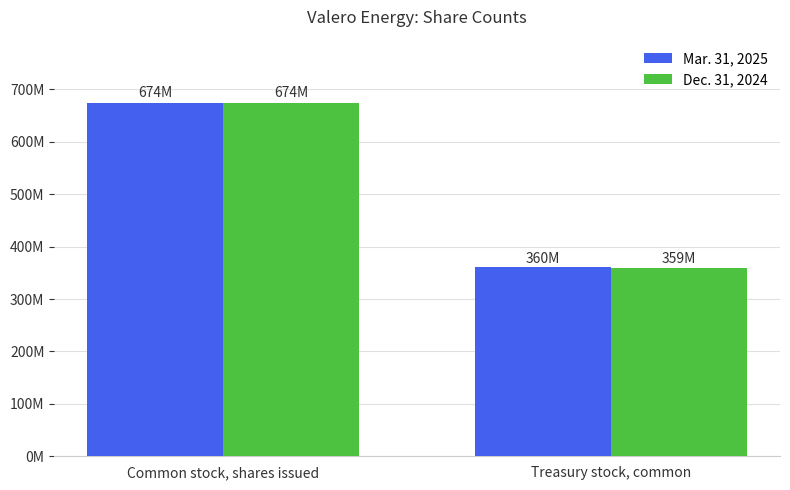

At which label does Dec. 31, 2024 reach its minimum?

Treasury stock, common